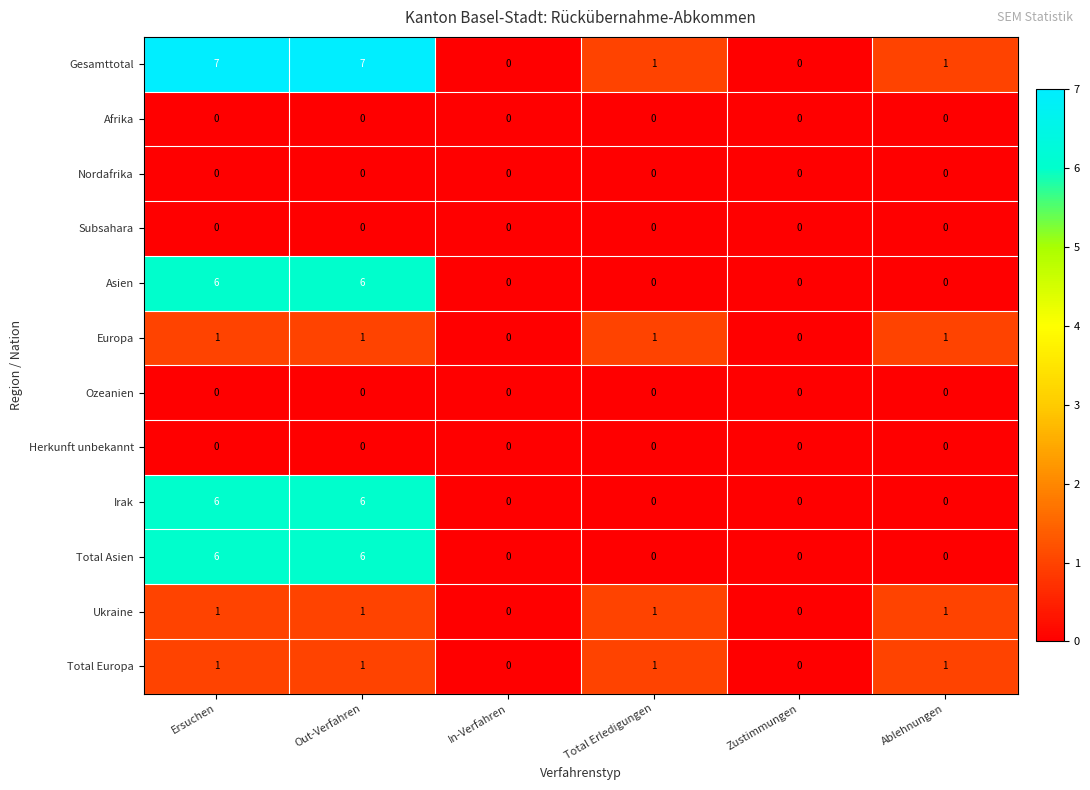

Count the Gesamttotal values in the range 0 to 7.

6